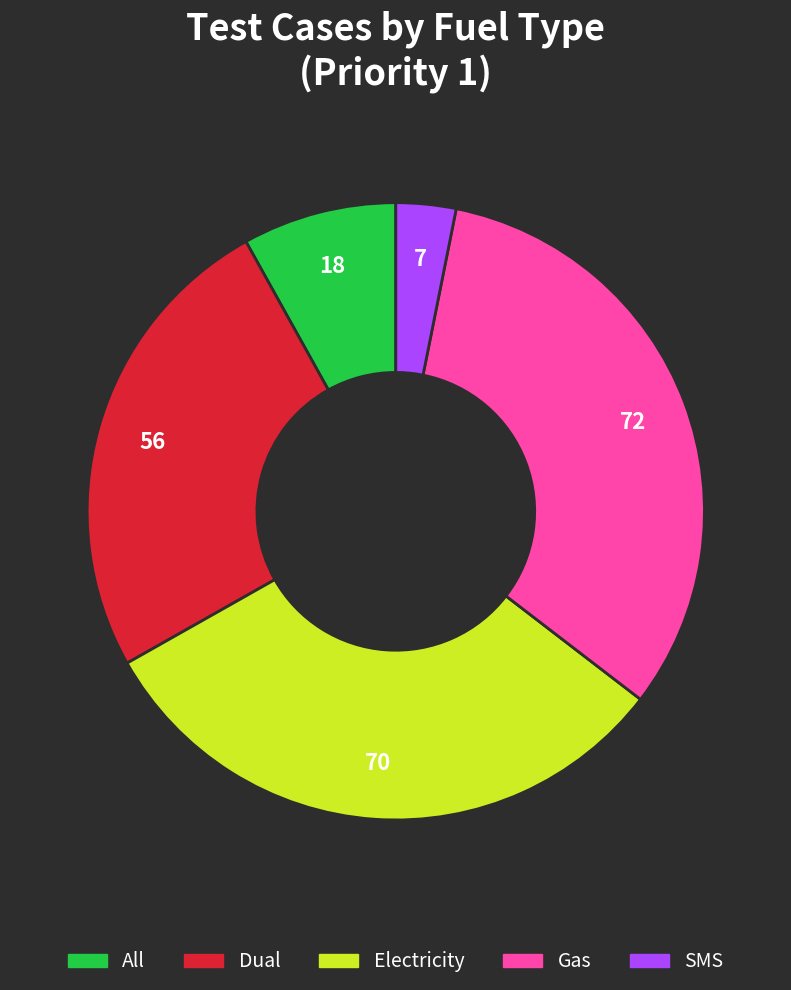

Approximately how many times larger is the value at Gas compared to SMS?

10.3